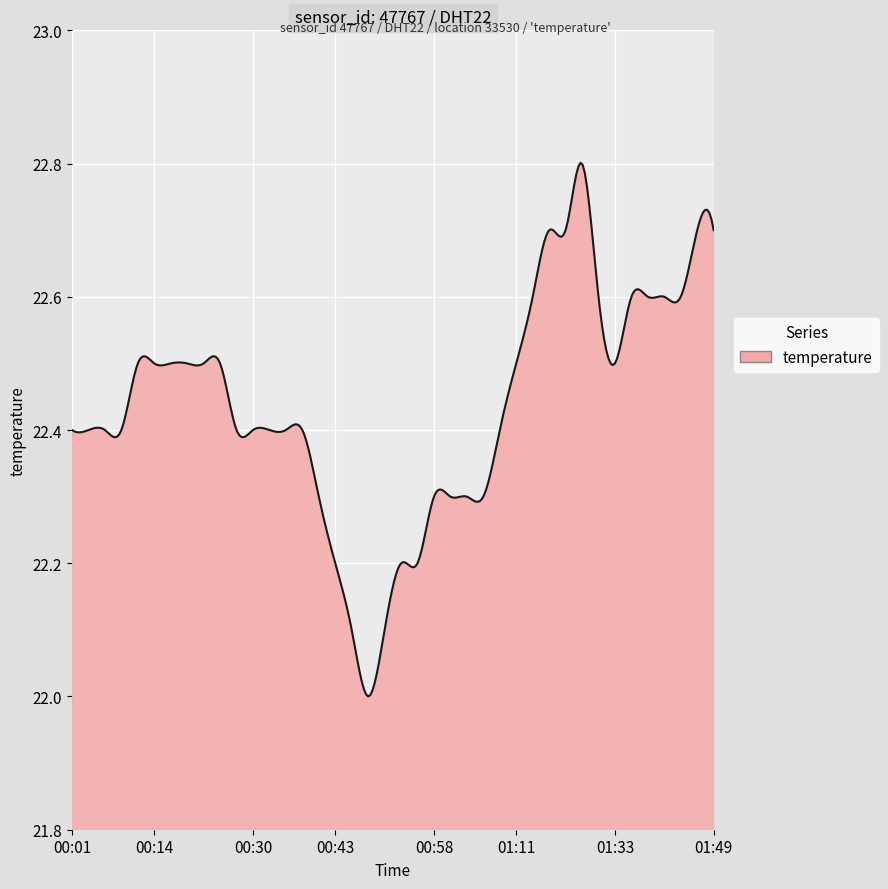

What is the difference between the maximum and minimum values?

0.8